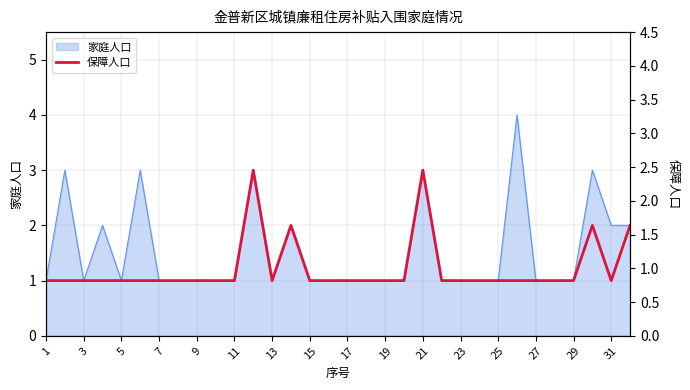

What is the smallest value displayed?

1